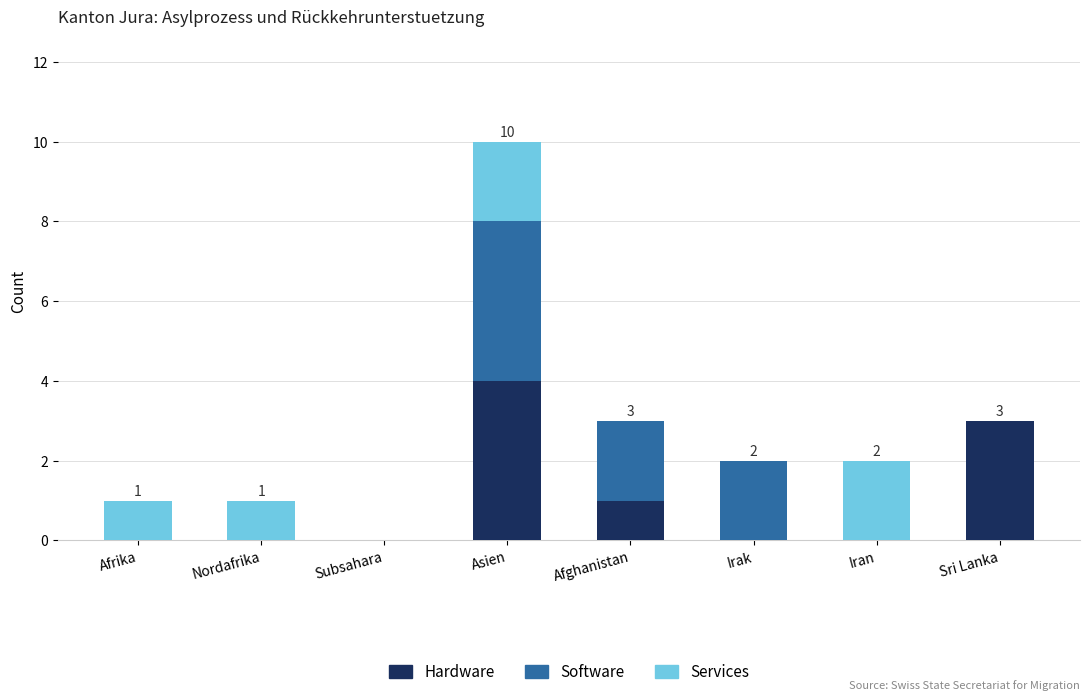

Count the number of data series in this chart.

3